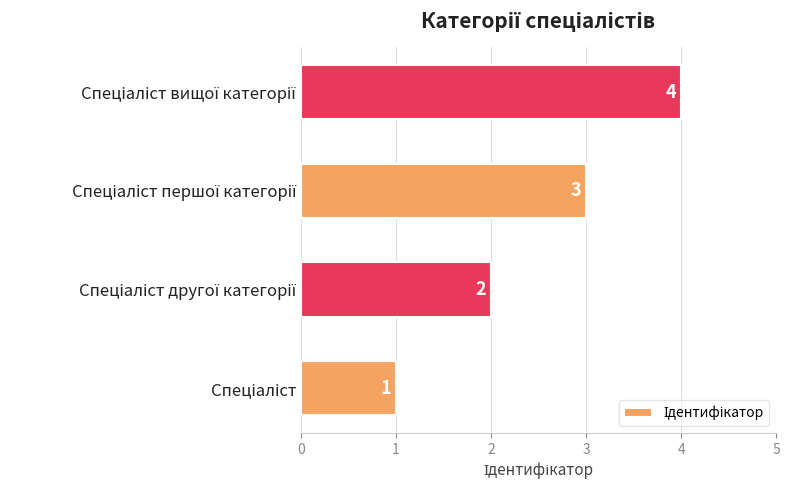

Count the values in the range 2 to 4.

3